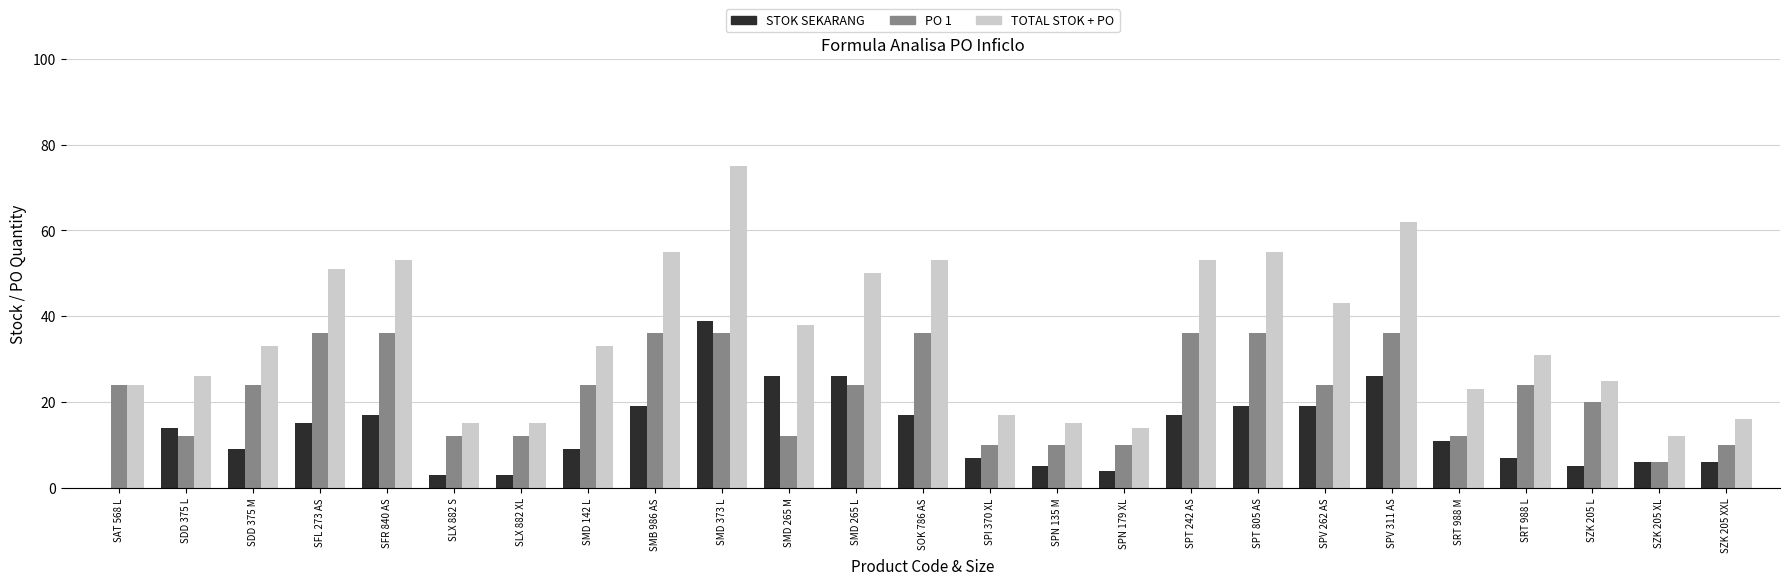

How many values in STOK SEKARANG are above zero?

24